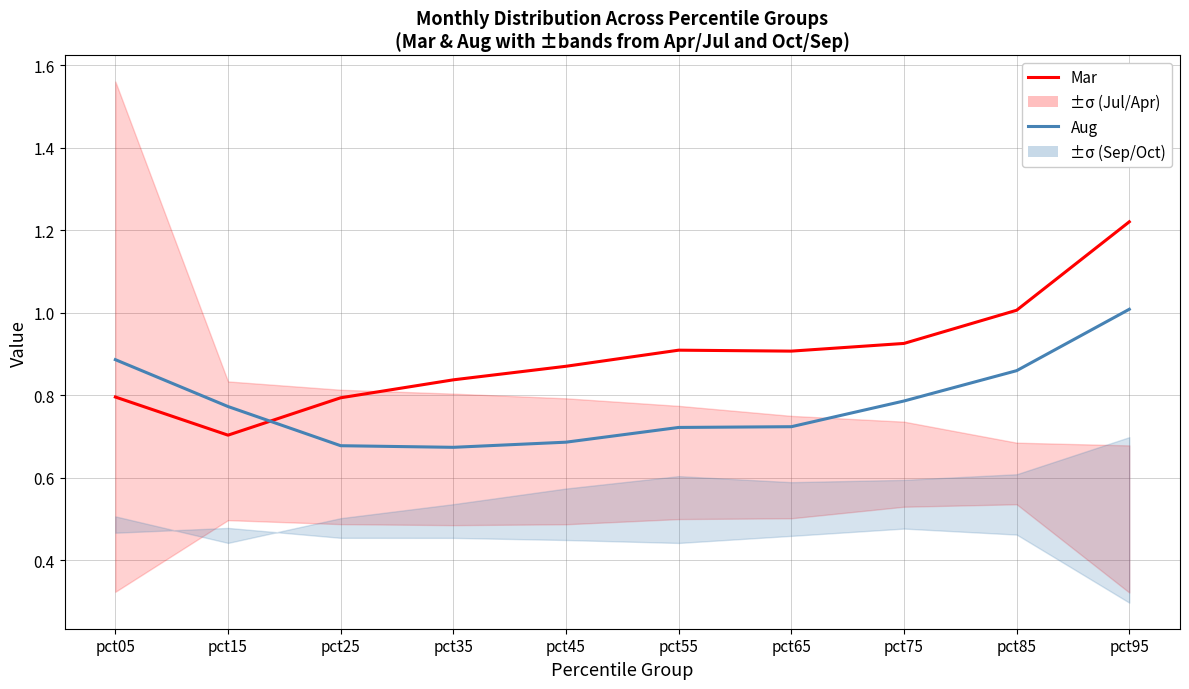

What is the difference between the Aug values at pct15 and pct35?

0.1